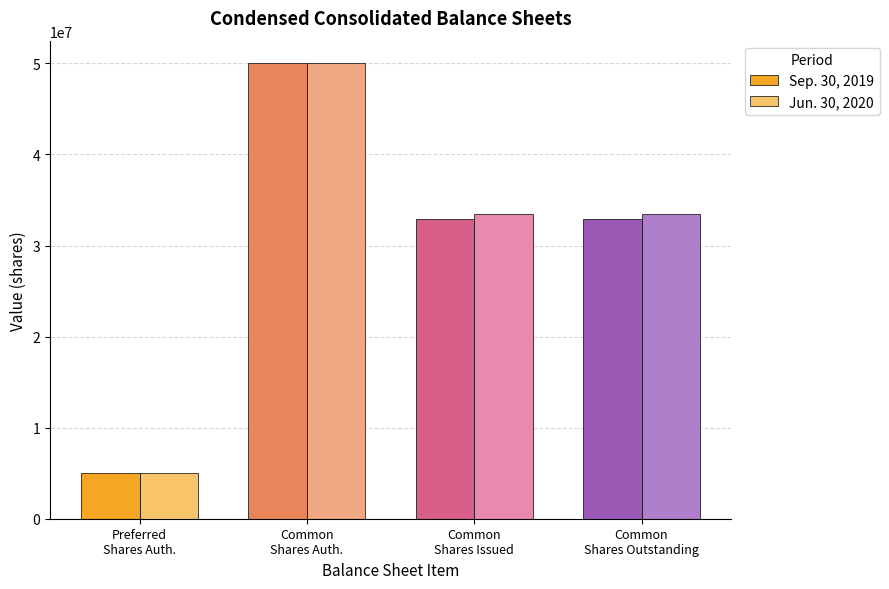

Which series changed the most between Preferred
Shares Auth. and Common
Shares Outstanding?

Jun. 30, 2020